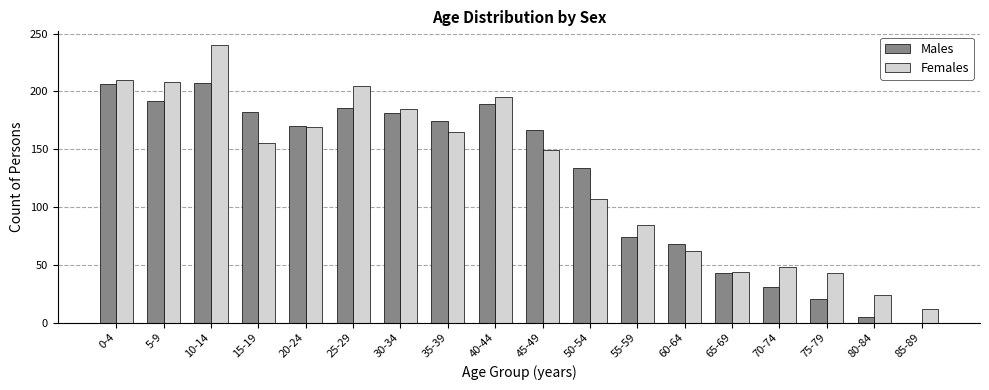

The Females series shows 74 at 65-69. True or false?

False